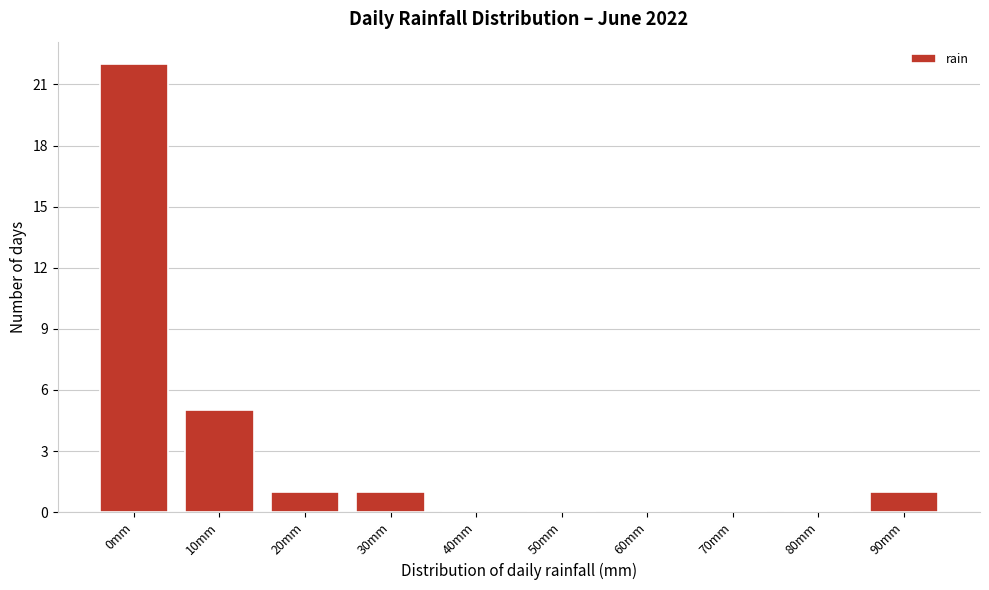

Reading left to right, list all the values displayed in this chart.

0mm=22	10mm=5	20mm=1	30mm=1	40mm=0	50mm=0	60mm=0	70mm=0	80mm=0	90mm=1